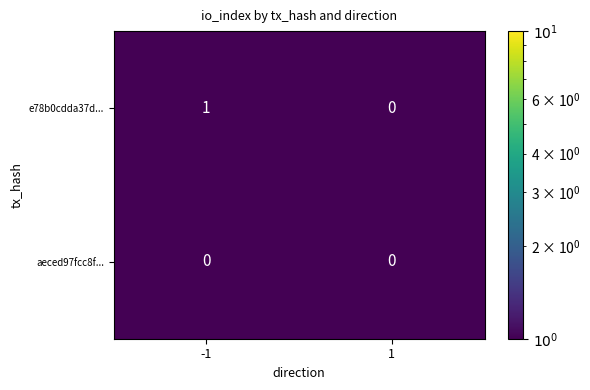

The e78b0cdda37d... series shows 0 at 1. True or false?

True